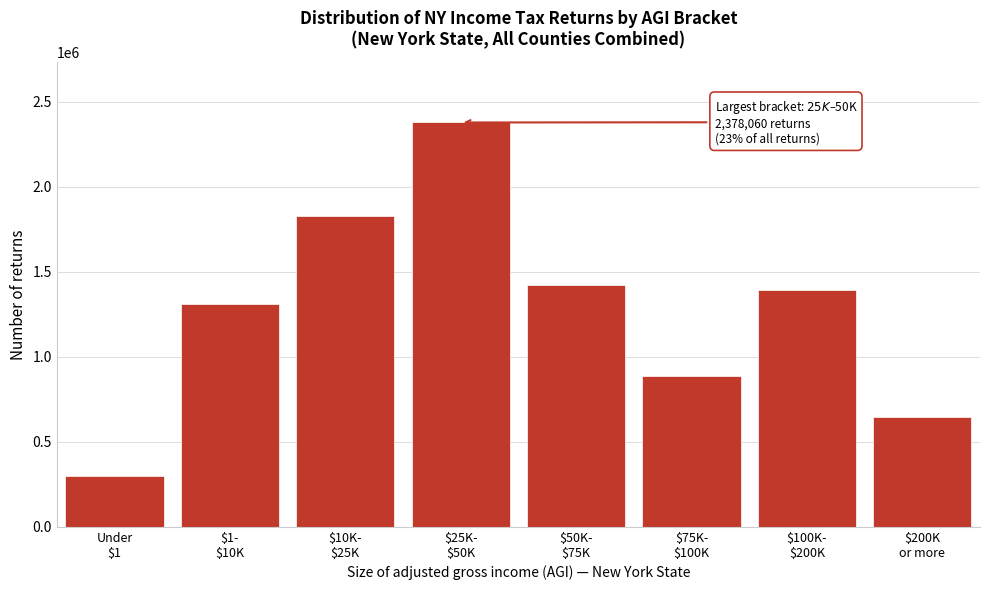

Reading left to right, list all the values displayed in this chart.

299210	1311560	1828710	2378060	1420830	886430	1391250	643410